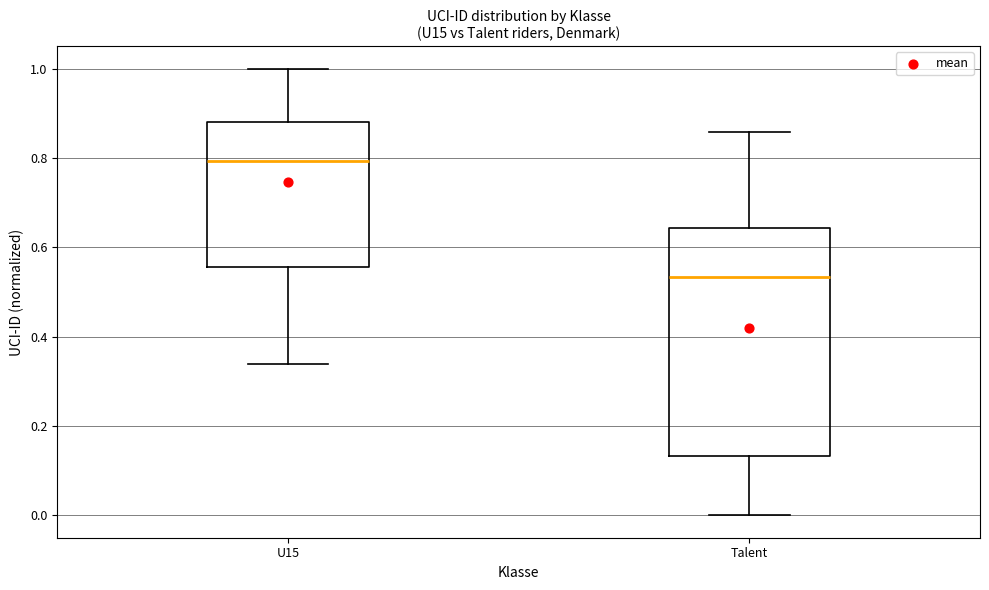

Reading left to right, transcribe this box plot: for each box, give where its median line is, the range the box spans, and where its two whiskers end, as read against the y-axis. The values are not printed on the chart, so give them approximately, as read against the axis.

U15: median 0.80, box 0.56 to 0.88, whiskers 0.34 to 1.00
Talent: median 0.54, box 0.14 to 0.64, whiskers 0.00 to 0.86